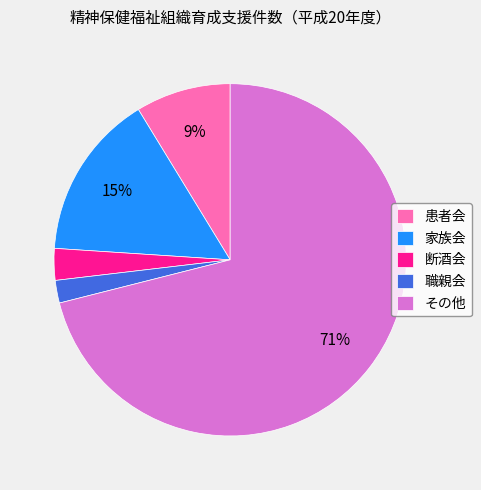

Count the number of slices in the pie.

5